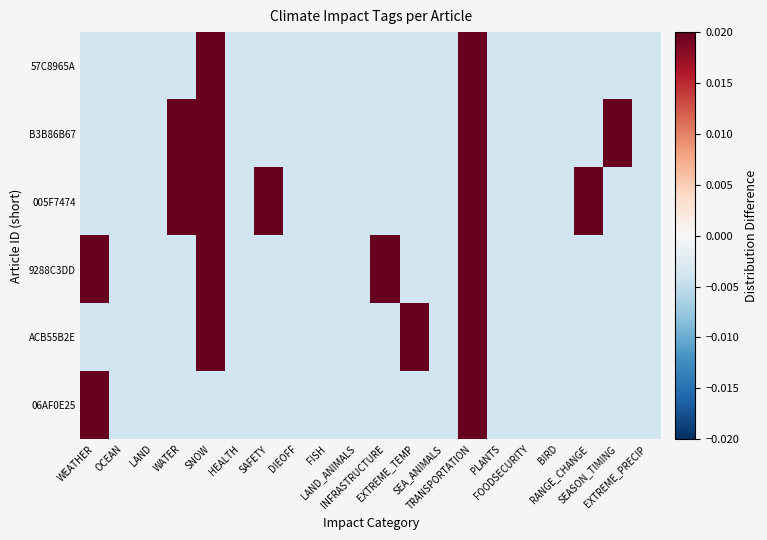

Reading left to right, extract all data points from this chart.

57C8965A: WEATHER=-0.0	OCEAN=-0.0	LAND=-0.0	WATER=-0.0	SNOW=0.0	HEALTH=-0.0	SAFETY=-0.0	DIEOFF=-0.0	FISH=-0.0	LAND_ANIMALS=-0.0	INFRASTRUCTURE=-0.0	EXTREME_TEMP=-0.0	SEA_ANIMALS=-0.0	TRANSPORTATION=0.0	PLANTS=-0.0	FOODSECURITY=-0.0	BIRD=-0.0	RANGE_CHANGE=-0.0	SEASON_TIMING=-0.0	EXTREME_PRECIP=-0.0
B3B86B67: WEATHER=-0.0	OCEAN=-0.0	LAND=-0.0	WATER=0.0	SNOW=0.0	HEALTH=-0.0	SAFETY=-0.0	DIEOFF=-0.0	FISH=-0.0	LAND_ANIMALS=-0.0	INFRASTRUCTURE=-0.0	EXTREME_TEMP=-0.0	SEA_ANIMALS=-0.0	TRANSPORTATION=0.0	PLANTS=-0.0	FOODSECURITY=-0.0	BIRD=-0.0	RANGE_CHANGE=-0.0	SEASON_TIMING=0.0	EXTREME_PRECIP=-0.0
005F7474: WEATHER=-0.0	OCEAN=-0.0	LAND=-0.0	WATER=0.0	SNOW=0.0	HEALTH=-0.0	SAFETY=0.0	DIEOFF=-0.0	FISH=-0.0	LAND_ANIMALS=-0.0	INFRASTRUCTURE=-0.0	EXTREME_TEMP=-0.0	SEA_ANIMALS=-0.0	TRANSPORTATION=0.0	PLANTS=-0.0	FOODSECURITY=-0.0	BIRD=-0.0	RANGE_CHANGE=0.0	SEASON_TIMING=-0.0	EXTREME_PRECIP=-0.0
9288C3DD: WEATHER=0.0	OCEAN=-0.0	LAND=-0.0	WATER=-0.0	SNOW=0.0	HEALTH=-0.0	SAFETY=-0.0	DIEOFF=-0.0	FISH=-0.0	LAND_ANIMALS=-0.0	INFRASTRUCTURE=0.0	EXTREME_TEMP=-0.0	SEA_ANIMALS=-0.0	TRANSPORTATION=0.0	PLANTS=-0.0	FOODSECURITY=-0.0	BIRD=-0.0	RANGE_CHANGE=-0.0	SEASON_TIMING=-0.0	EXTREME_PRECIP=-0.0
ACB55B2E: WEATHER=-0.0	OCEAN=-0.0	LAND=-0.0	WATER=-0.0	SNOW=0.0	HEALTH=-0.0	SAFETY=-0.0	DIEOFF=-0.0	FISH=-0.0	LAND_ANIMALS=-0.0	INFRASTRUCTURE=-0.0	EXTREME_TEMP=0.0	SEA_ANIMALS=-0.0	TRANSPORTATION=0.0	PLANTS=-0.0	FOODSECURITY=-0.0	BIRD=-0.0	RANGE_CHANGE=-0.0	SEASON_TIMING=-0.0	EXTREME_PRECIP=-0.0
06AF0E25: WEATHER=0.0	OCEAN=-0.0	LAND=-0.0	WATER=-0.0	SNOW=-0.0	HEALTH=-0.0	SAFETY=-0.0	DIEOFF=-0.0	FISH=-0.0	LAND_ANIMALS=-0.0	INFRASTRUCTURE=-0.0	EXTREME_TEMP=-0.0	SEA_ANIMALS=-0.0	TRANSPORTATION=0.0	PLANTS=-0.0	FOODSECURITY=-0.0	BIRD=-0.0	RANGE_CHANGE=-0.0	SEASON_TIMING=-0.0	EXTREME_PRECIP=-0.0